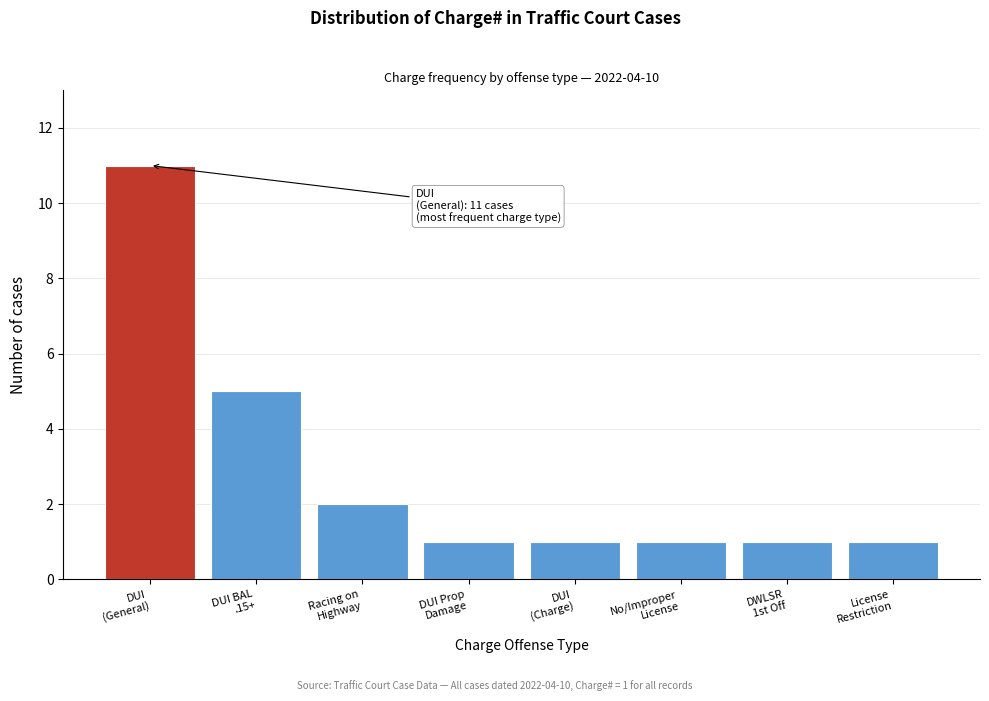

Reading left to right, transcribe all the data shown in this chart.

11	5	2	1	1	1	1	1